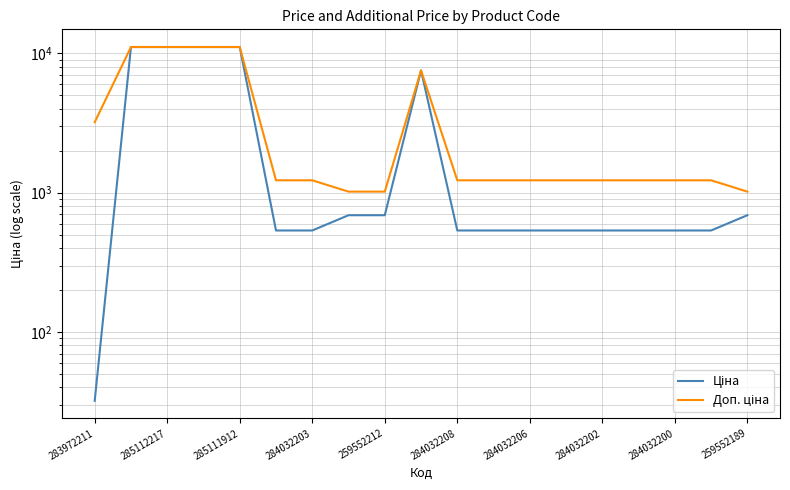

List the series in order of their peak value, highest first.

Ціна, Доп. ціна